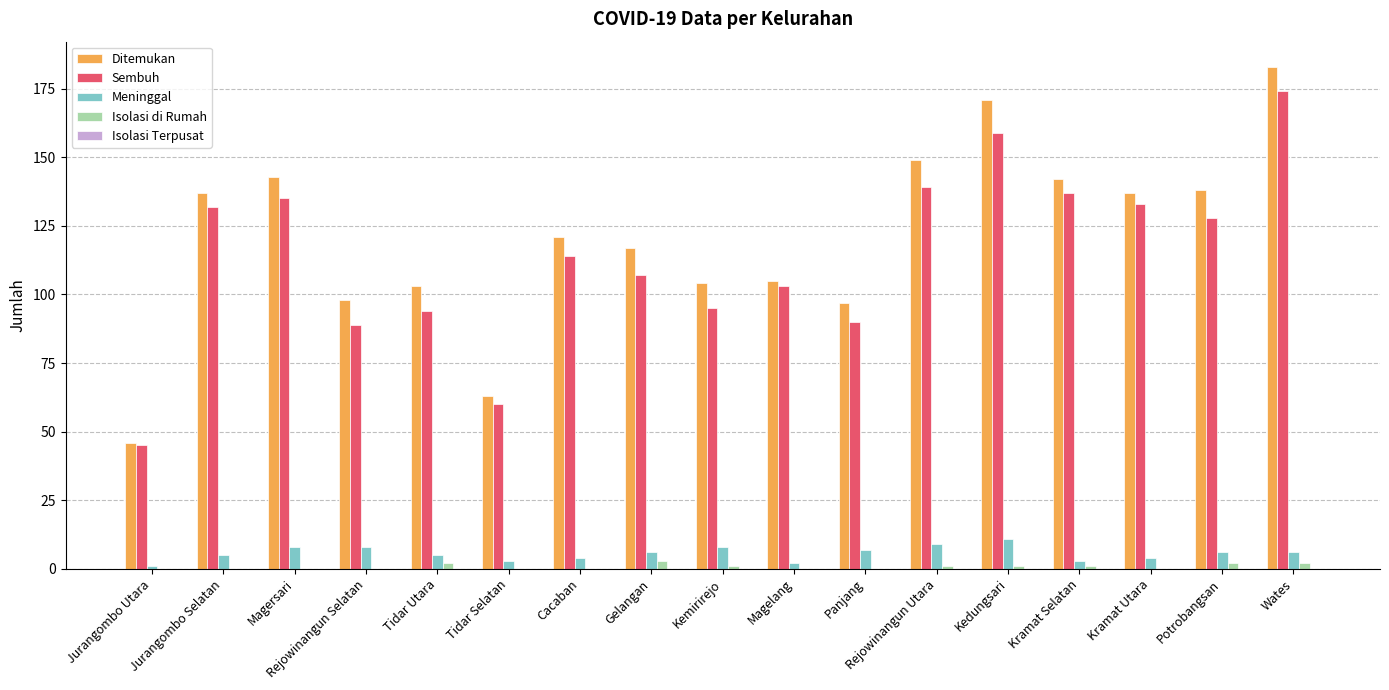

The value of Ditemukan at Rejowinangun Utara is 40. True or false?

False